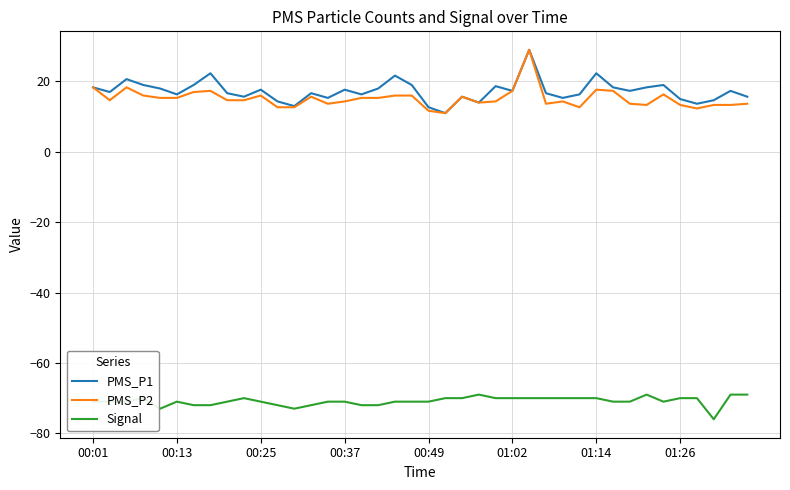

True or false: PMS_P2 and Signal intersect in this chart.

False